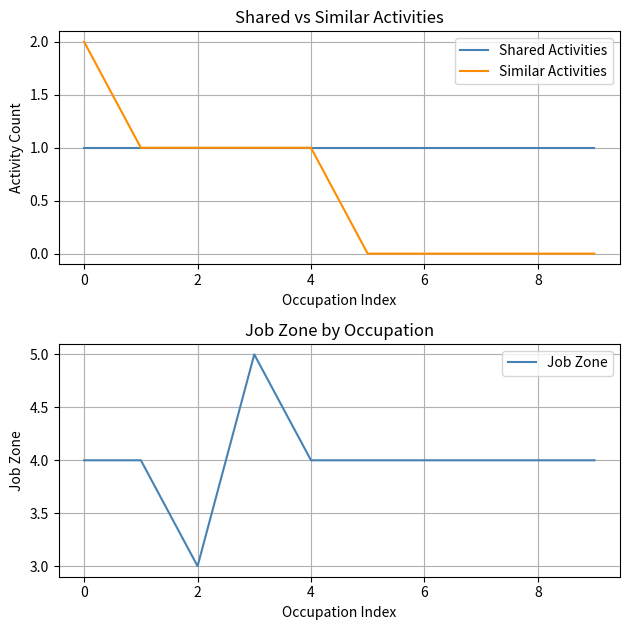

The value of Shared Activities at 4 is 1. True or false?

True